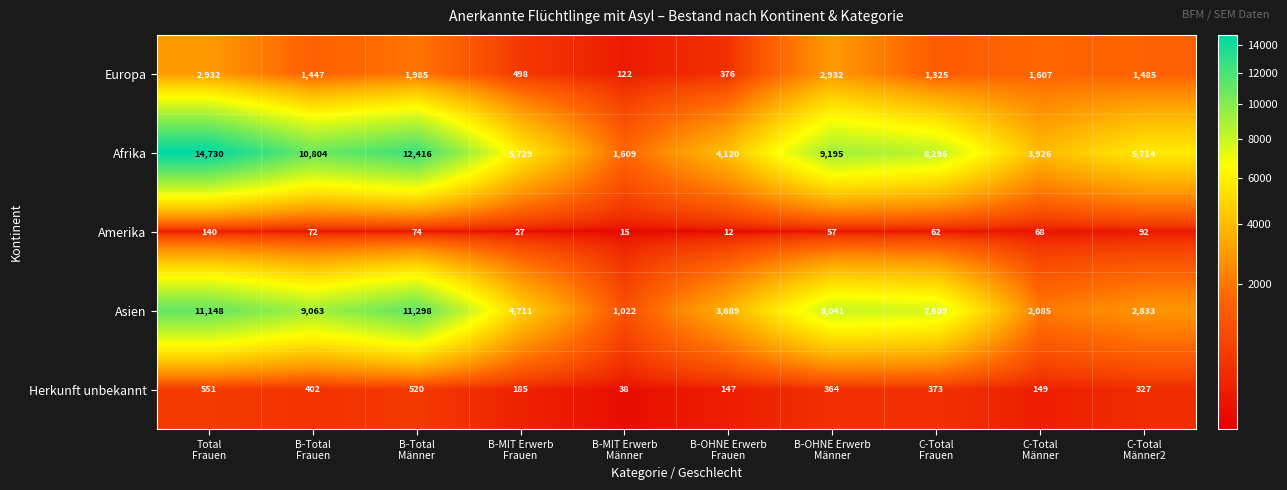

At which category is the sum across all series the highest?

Total
Frauen